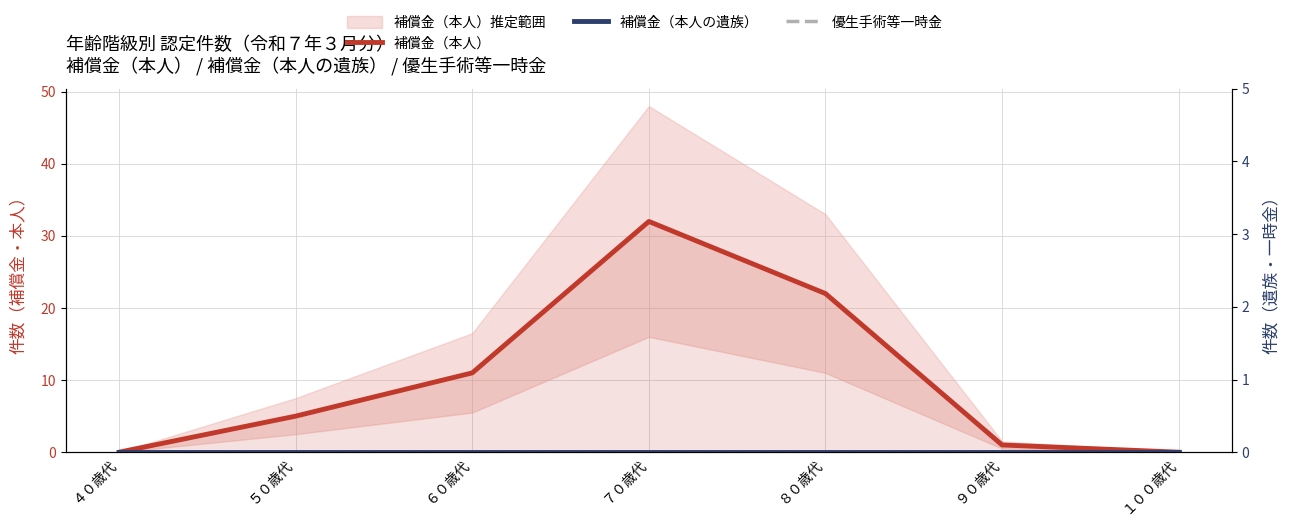

Is the value of 優生手術等一時金 at ７０歳代 greater than the value of 補償金（本人） at ７０歳代?

No